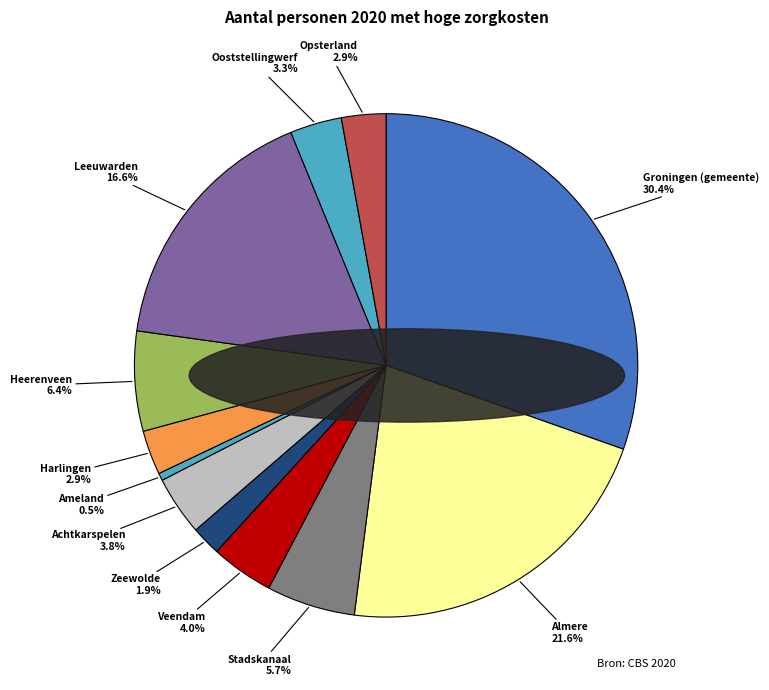

Rank the categories by value from highest to lowest.

Groningen (gemeente), Almere, Leeuwarden, Heerenveen, Stadskanaal, Veendam, Achtkarspelen, Ooststellingwerf, Harlingen, Opsterland, Zeewolde, Ameland